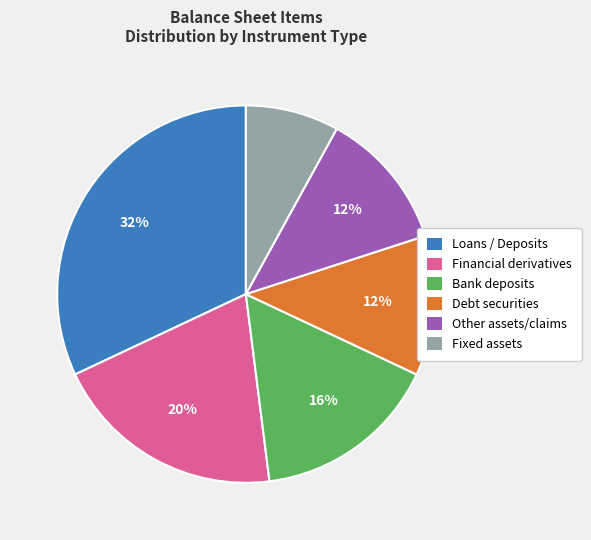

Is there any slice that represents more than half of the pie?

No